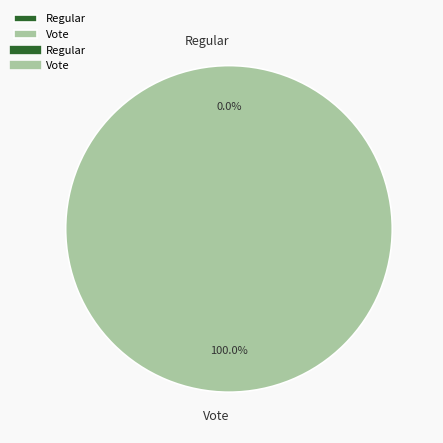

Rank the categories by value from lowest to highest.

Regular, Vote